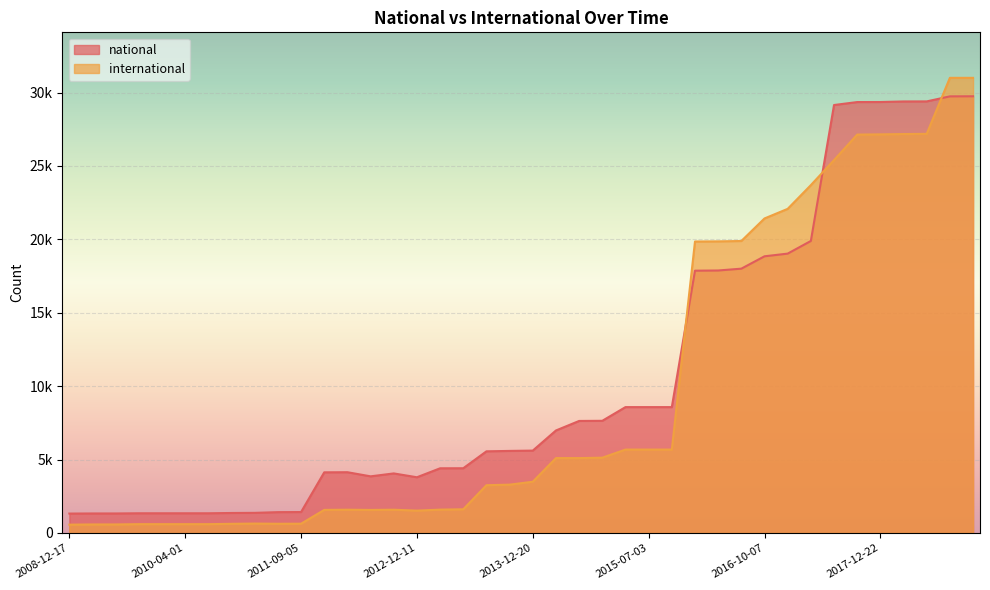

Reading right to left, extract all data points from this chart.

national: 2019-01-01=29749	2018-09-28=29743	2018-07-11=29400	2018-04-09=29396	2017-12-22=29358	2017-10-12=29355	2017-07-24=29153	2017-04-12=19892	2016-12-27=19031	2016-10-07=18848	2016-07-04=18006	2016-04-05=17881	2016-01-04=17868	2015-10-01=8575	2015-07-03=8575	2015-04-09=8575	2015-01-19=7642	2014-09-08=7632	2014-03-28=6984	2013-12-20=5612	2013-09-10=5591	2013-07-09=5563	2013-05-21=4411	2013-02-20=4407	2012-12-11=3796	2012-10-31=4058	2012-07-13=3859	2012-03-26=4140	2012-01-18=4132	2011-09-05=1427	2011-06-10=1420	2011-02-21=1372	2010-11-17=1363	2010-07-26=1343	2010-04-01=1343	2009-12-16=1343	2009-09-25=1343	2009-06-17=1330	2009-04-06=1330	2008-12-17=1323
international: 2019-01-01=31004	2018-09-28=31004	2018-07-11=27189	2018-04-09=27176	2017-12-22=27154	2017-10-12=27139	2017-07-24=25400	2017-04-12=23696	2016-12-27=22080	2016-10-07=21426	2016-07-04=19890	2016-04-05=19865	2016-01-04=19855	2015-10-01=5682	2015-07-03=5682	2015-04-09=5682	2015-01-19=5130	2014-09-08=5102	2014-03-28=5102	2013-12-20=3491	2013-09-10=3293	2013-07-09=3255	2013-05-21=1615	2013-02-20=1591	2012-12-11=1524	2012-10-31=1585	2012-07-13=1570	2012-03-26=1586	2012-01-18=1573	2011-09-05=633	2011-06-10=629	2011-02-21=642	2010-11-17=625	2010-07-26=602	2010-04-01=602	2009-12-16=602	2009-09-25=602	2009-06-17=582	2009-04-06=582	2008-12-17=568